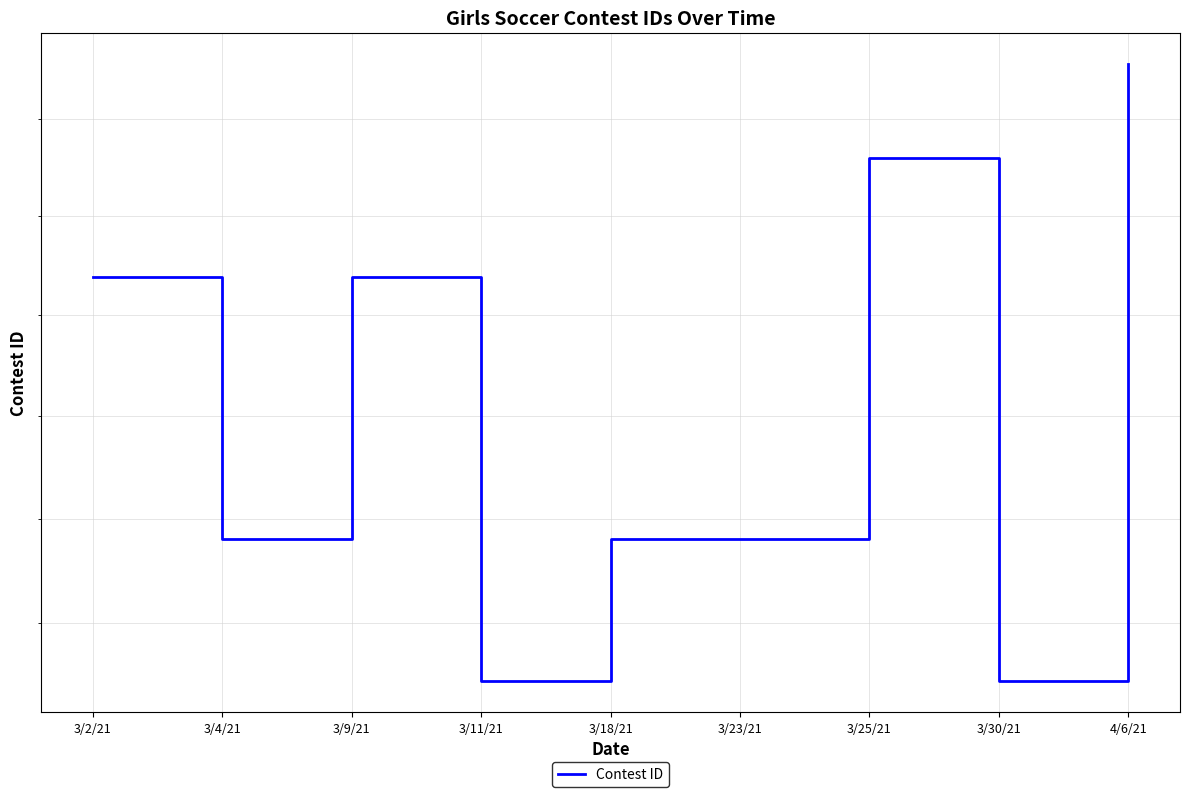

What position from the left is 3/18/21?

5